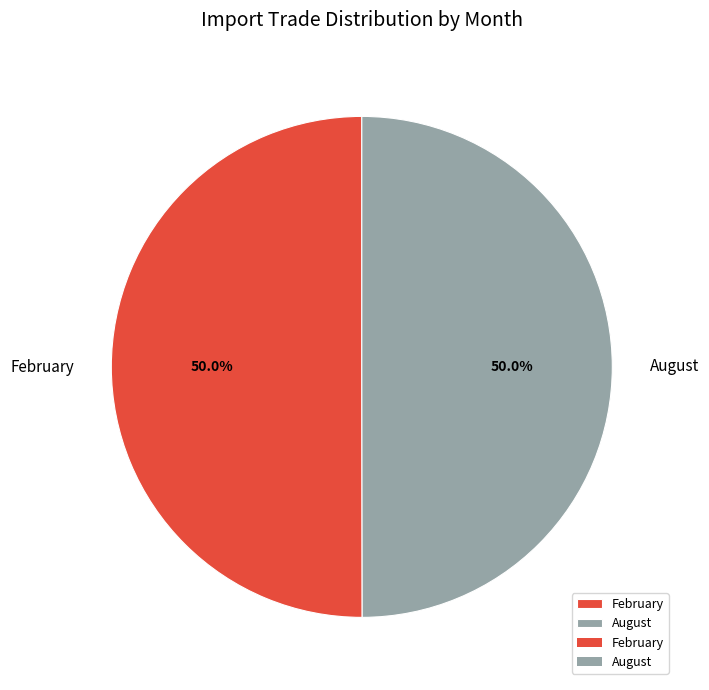

To the nearest percent, what portion does February represent?

50%